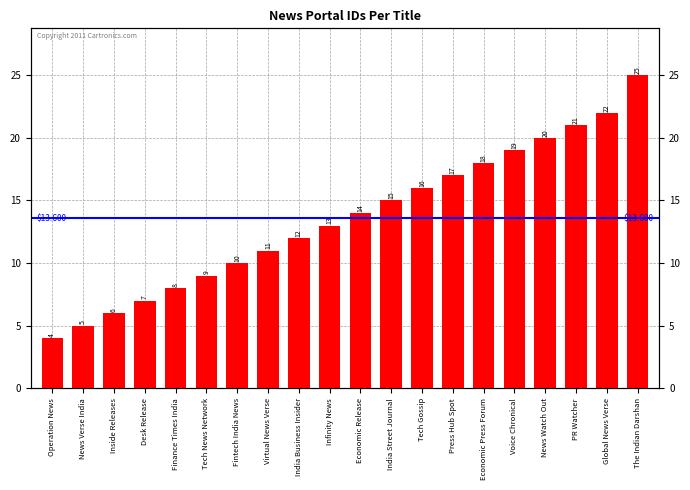

List the labels in order of value, smallest first.

Operation News, News Verse India, Inside Releases, Desk Release, Finance Times India, Tech News Network, Fintech India News, Virtual News Verse, India Business Insider, Infinity News, Economic Release, India Street Journal, Tech Gossip, Press Hub Spot, Economic Press Forum, Voice Chronical, News Watch Out, PR Watcher, Global News Verse, The Indian Darshan